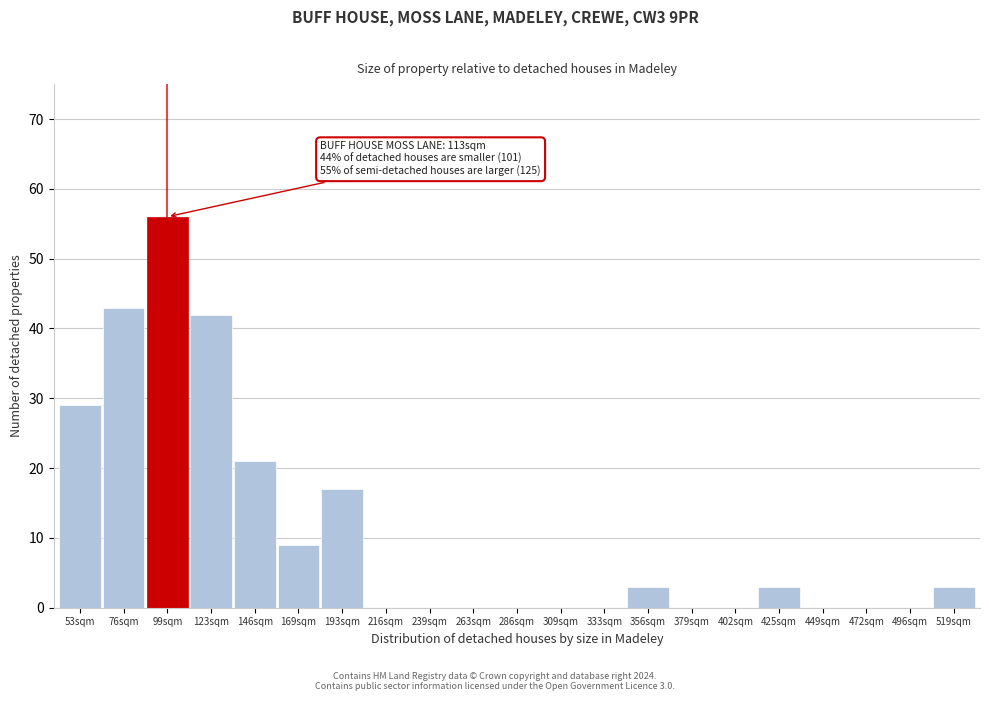

Reading right to left, transcribe all the data shown in this chart.

519sqm=3	496sqm=0	472sqm=0	449sqm=0	425sqm=3	402sqm=0	379sqm=0	356sqm=3	333sqm=0	309sqm=0	286sqm=0	263sqm=0	239sqm=0	216sqm=0	193sqm=17	169sqm=9	146sqm=21	123sqm=42	99sqm=56	76sqm=43	53sqm=29